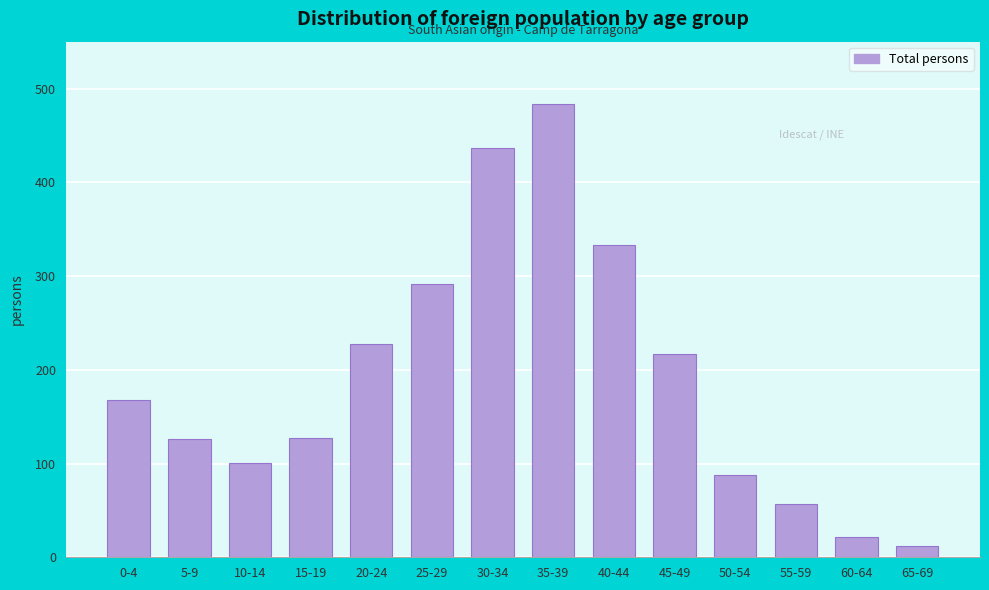

What is the label of the 2nd bar from the left?

5-9